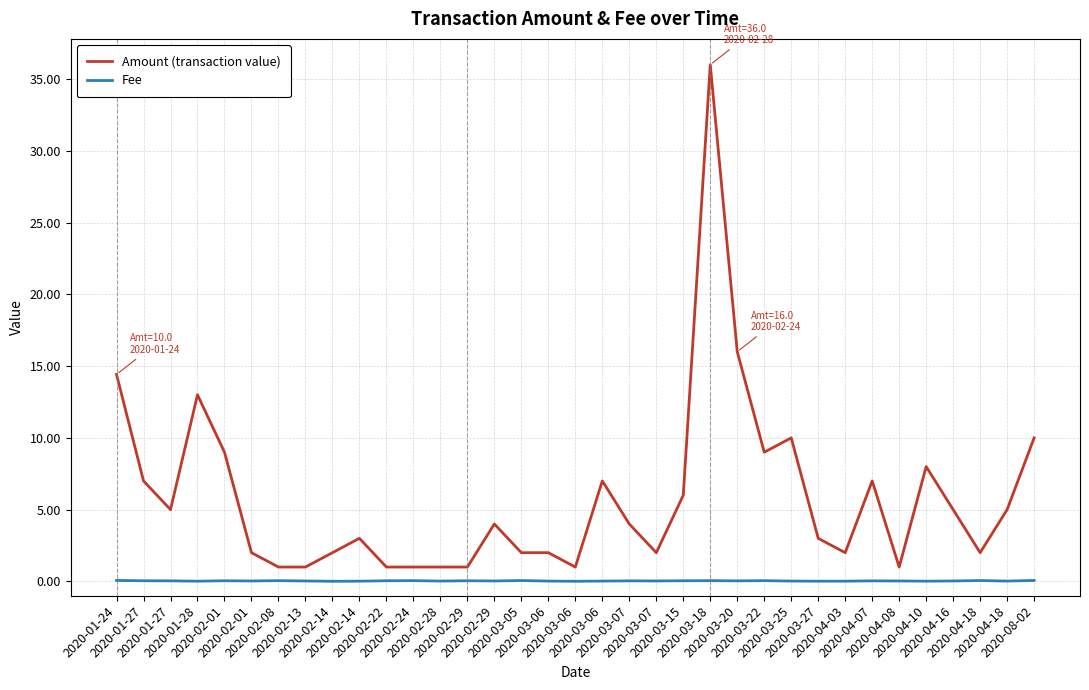

What are all the series names shown in the legend?

Amount (transaction value), Fee